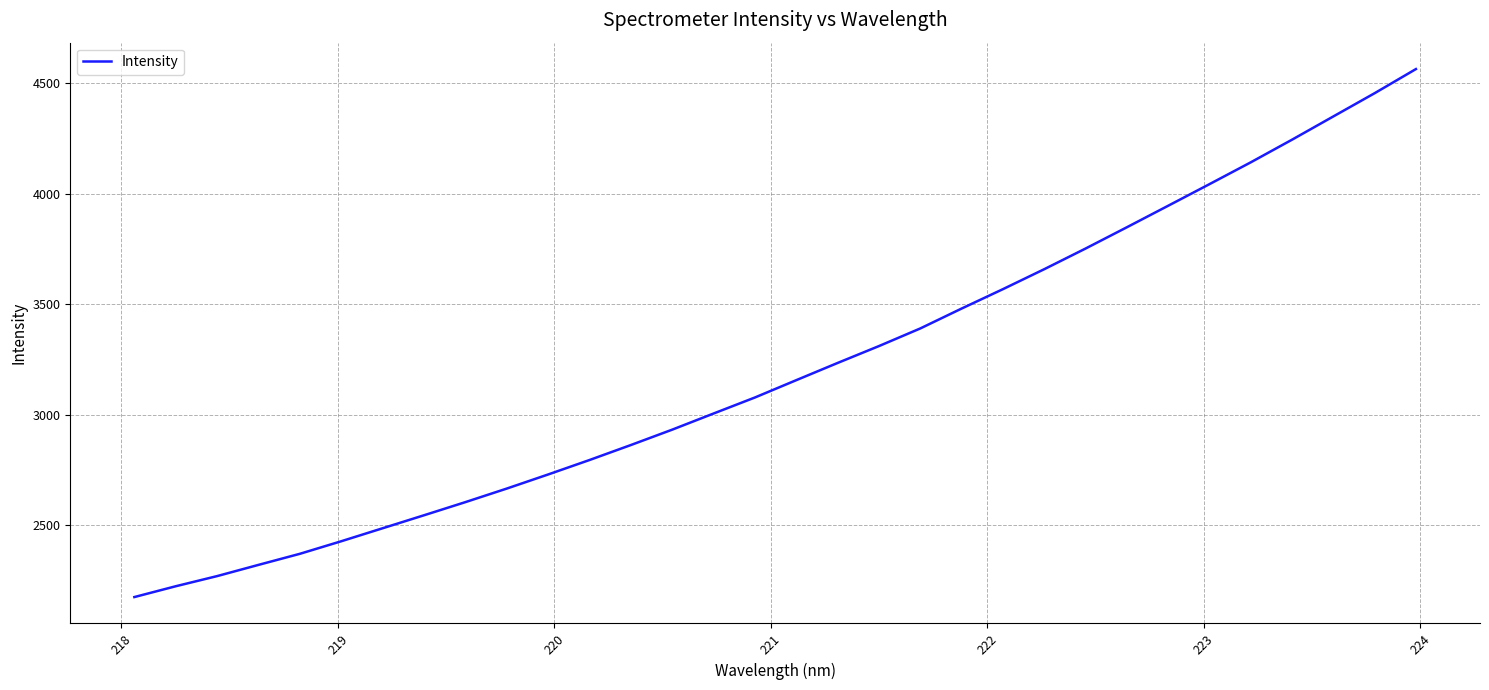

What is the difference between the maximum and minimum values?

2390.8